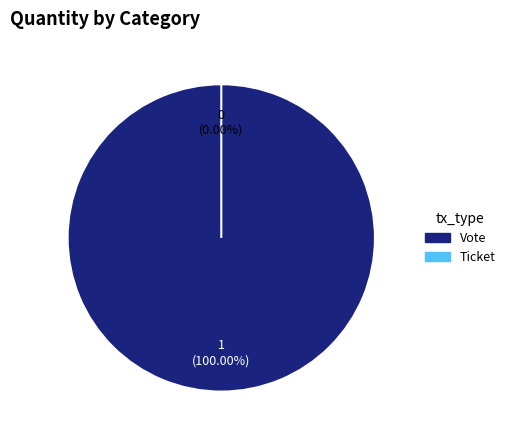

To the nearest percent, what is the difference between the Vote and Ticket slice percentages?

100%